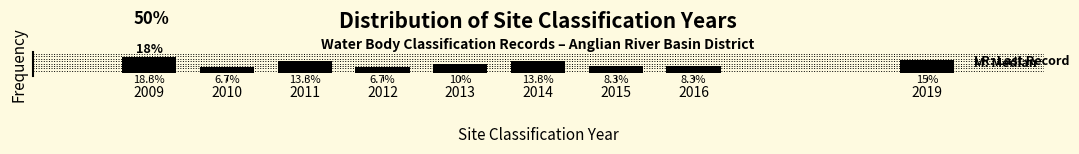

Are the bars horizontal?

No